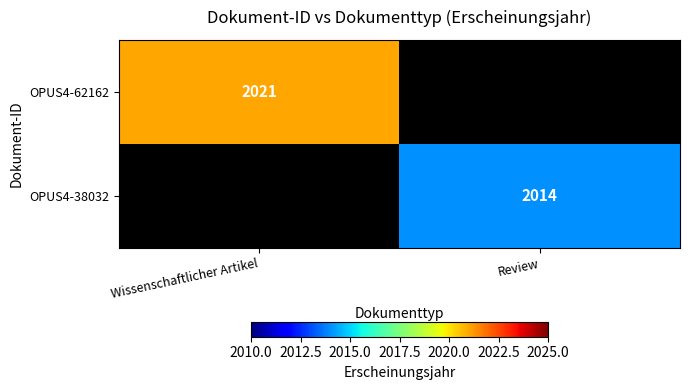

True or false: OPUS4-38032 has a value of 1164.0 at Review.

False